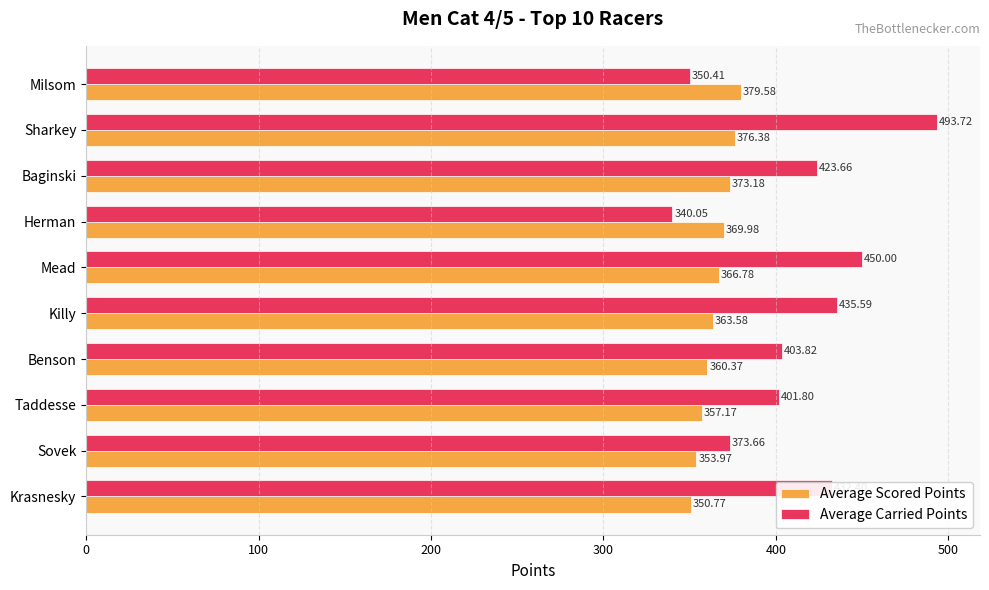

What is the difference between the maximum and minimum values in the Average Scored Points series?

28.8